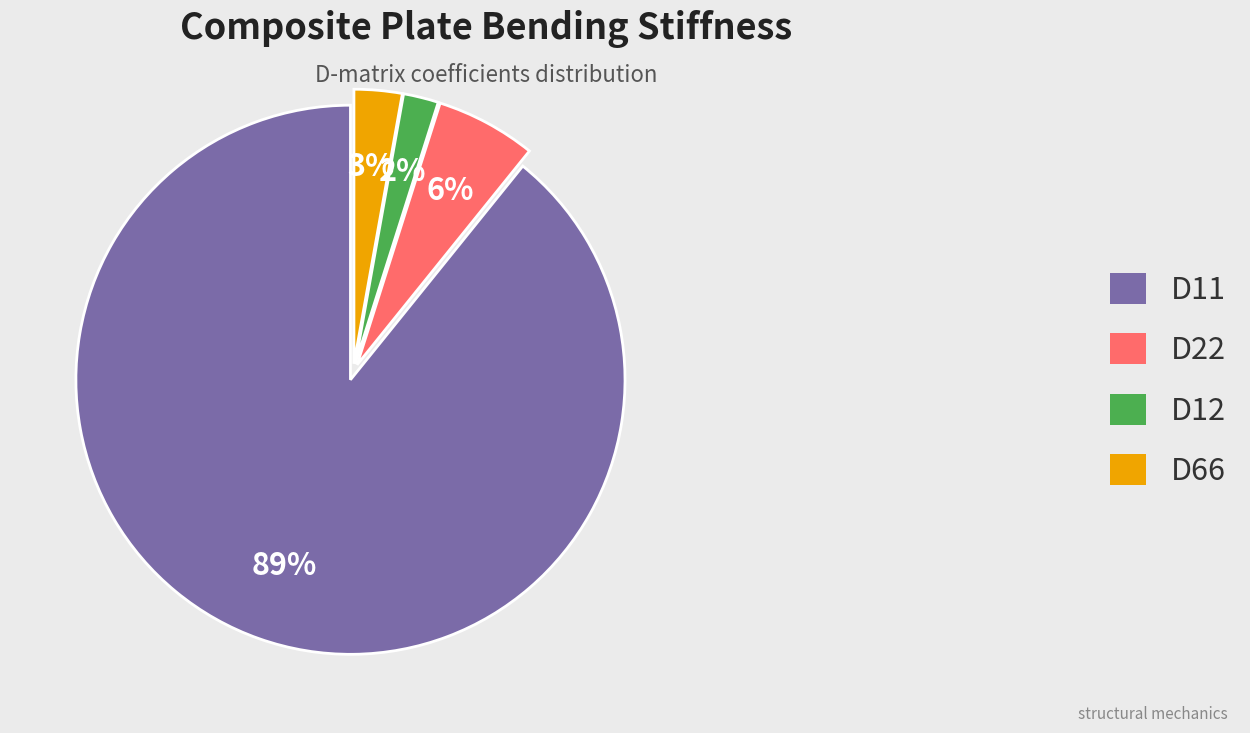

Does any single category account for the majority?

Yes